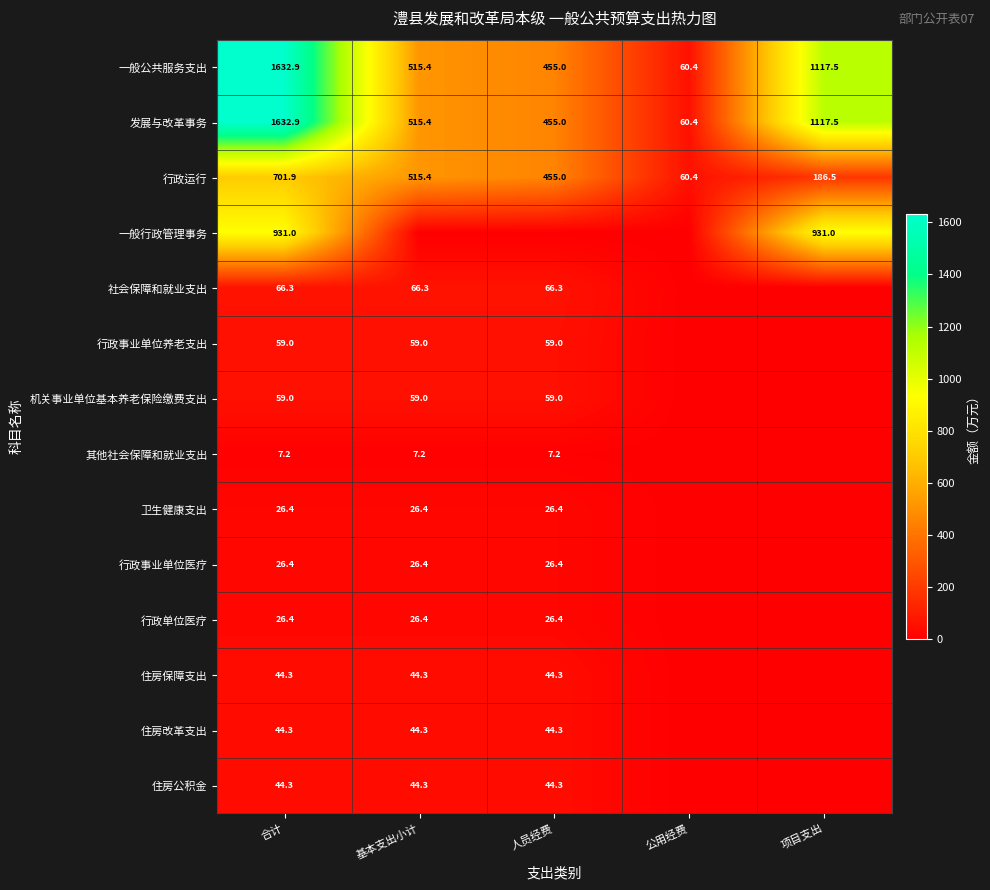

What is the difference between the 一般公共服务支出 values at 项目支出 and 合计?

515.4